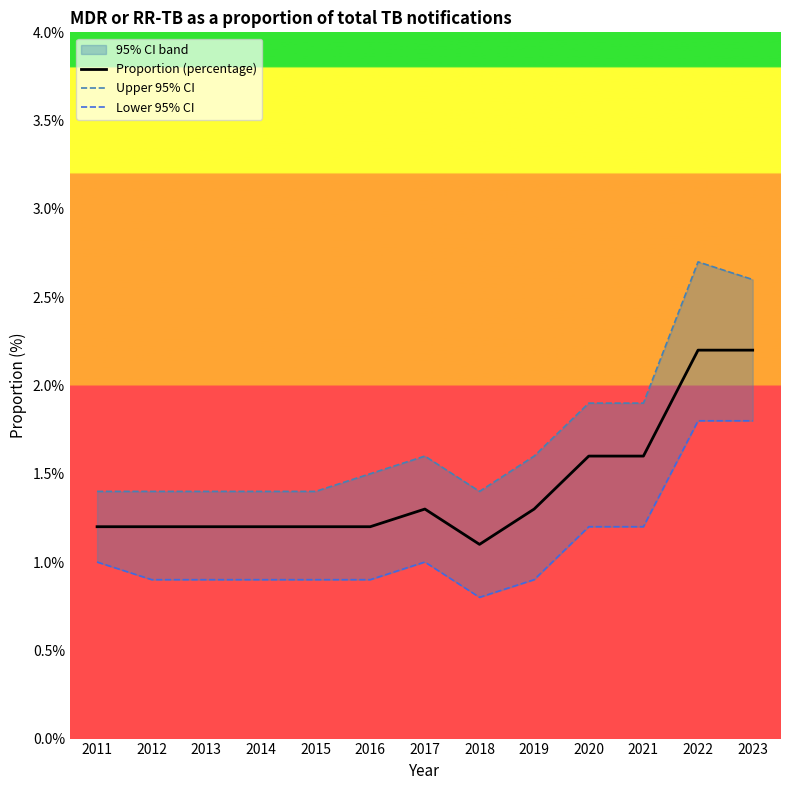

What is the sum of the Lower 95% CI values at 2021 and 2012?

2.1